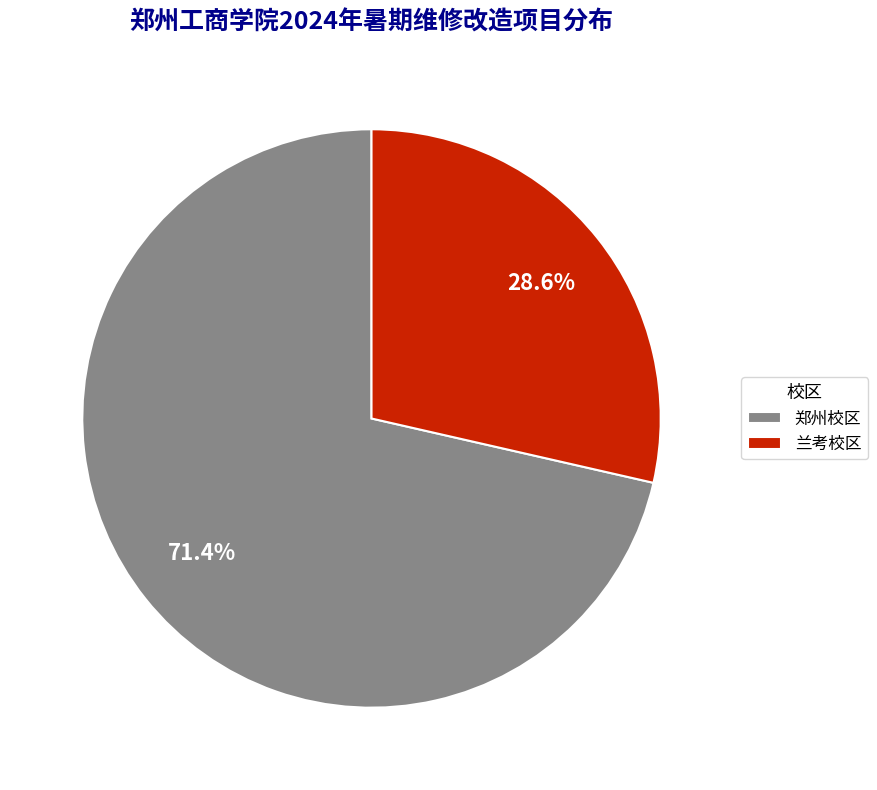

To the nearest percent, what is the difference between the 郑州校区 and 兰考校区 slice percentages?

43%